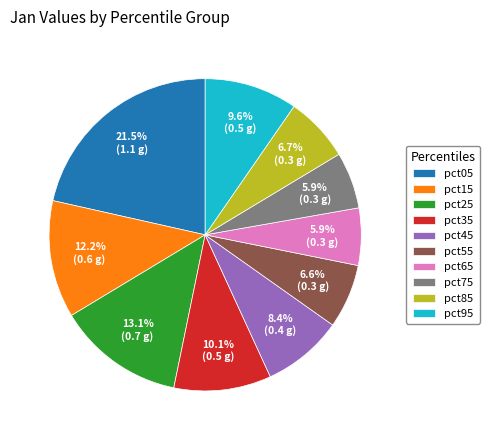

Which category has the biggest portion of the pie?

pct05